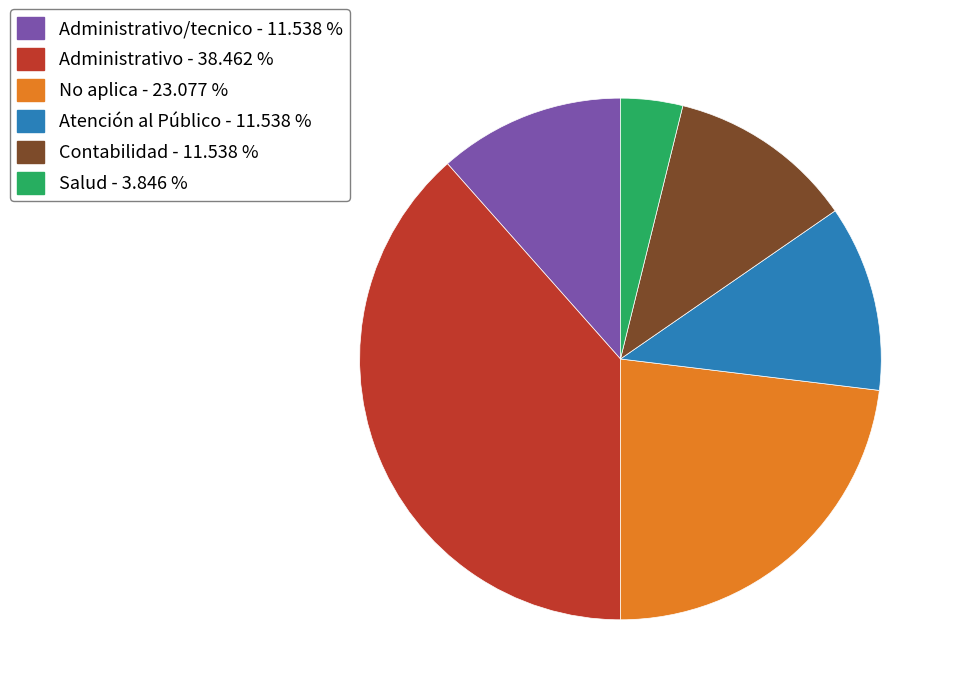

Approximately how many times larger is the value at Administrativo - 38.462 % compared to Contabilidad - 11.538 %?

3.3